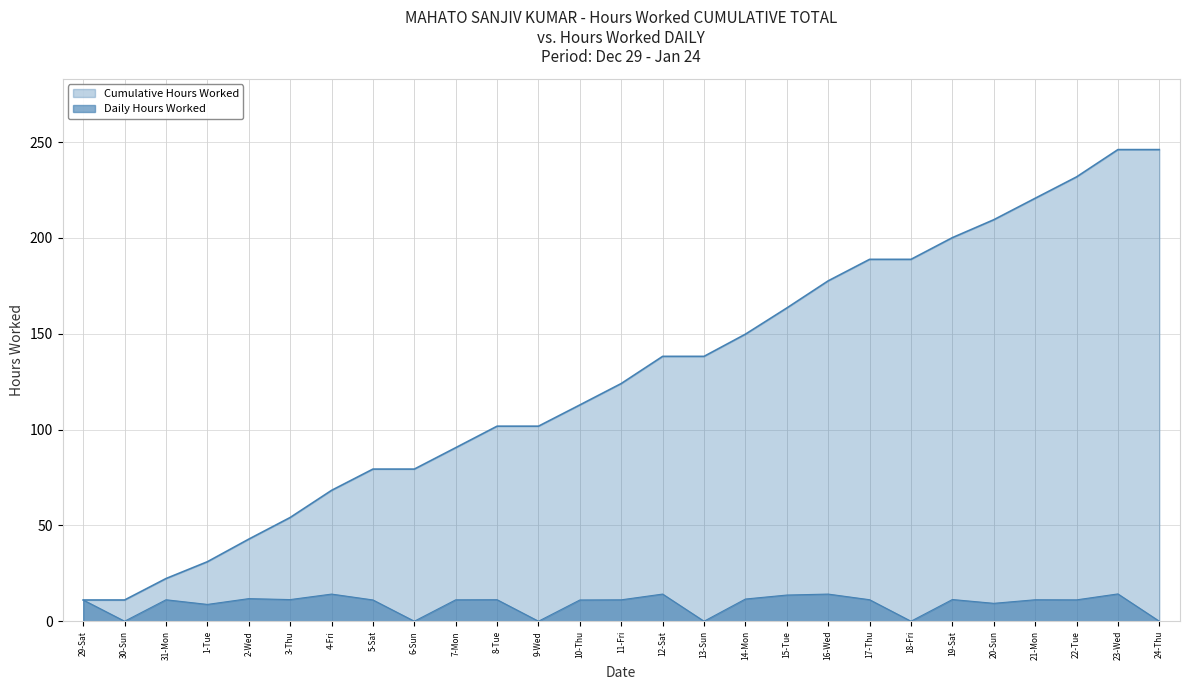

What is the value of the 6th point from the left?

11.3